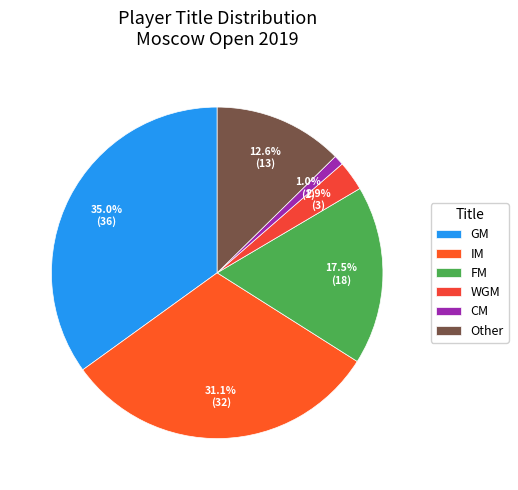

To the nearest percent, what portion does Other represent?

13%